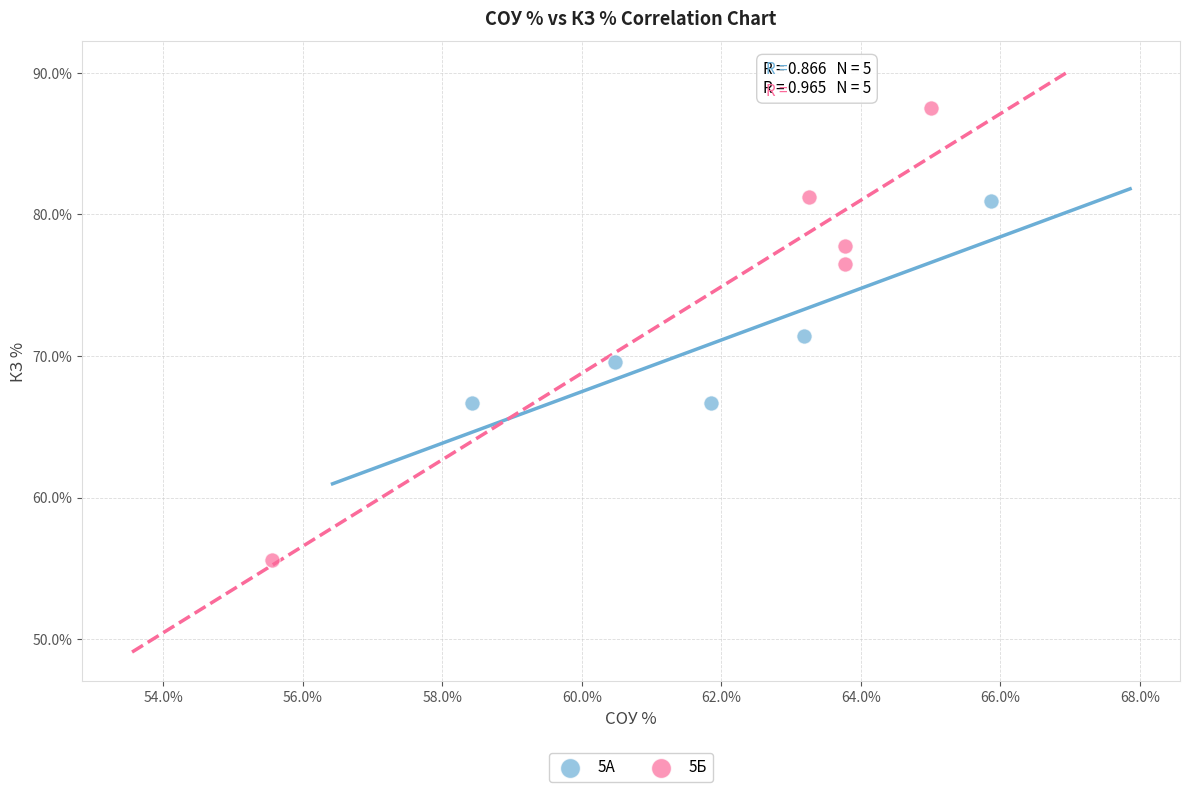

Which series has the largest Y range (max minus min)?

5Б